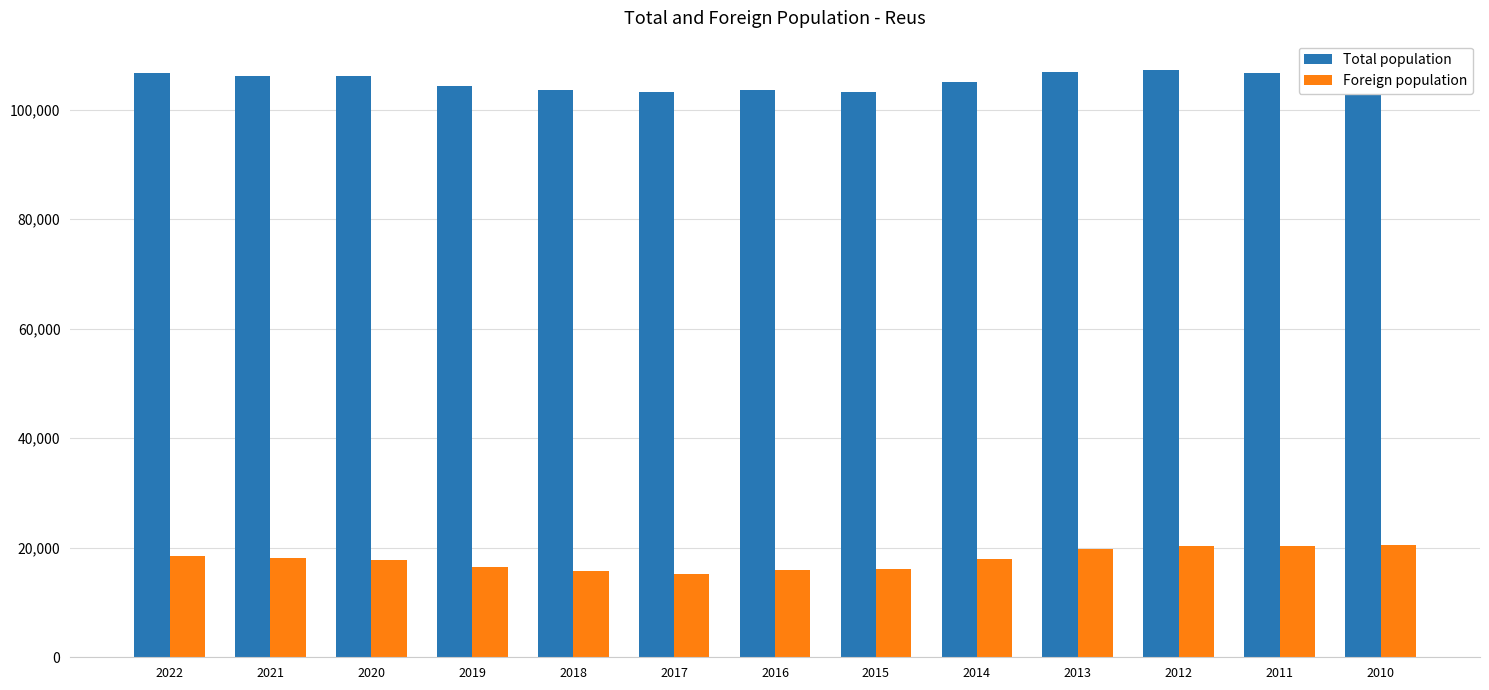

Rank the series at 2022 from highest to lowest value.

Total population, Foreign population